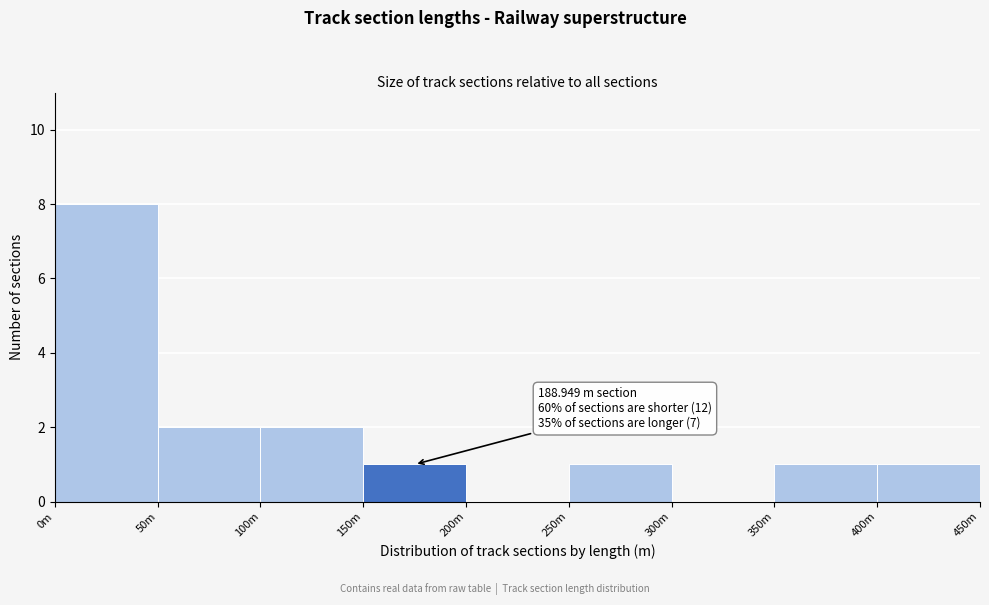

Reading left to right, extract all data points from this chart.

0m=8	50m=2	100m=2	150m=1	200m=0	250m=1	300m=0	350m=1	400m=1